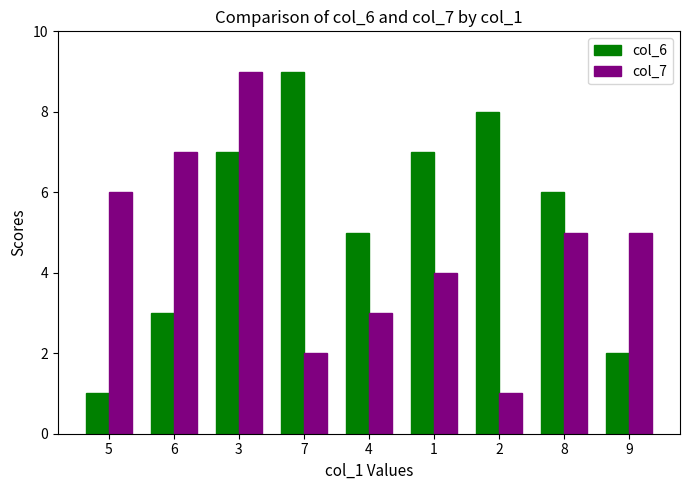

Reading left to right, what are all the values shown in this chart?

col_6: 5=1	6=3	3=7	7=9	4=5	1=7	2=8	8=6	9=2
col_7: 5=6	6=7	3=9	7=2	4=3	1=4	2=1	8=5	9=5